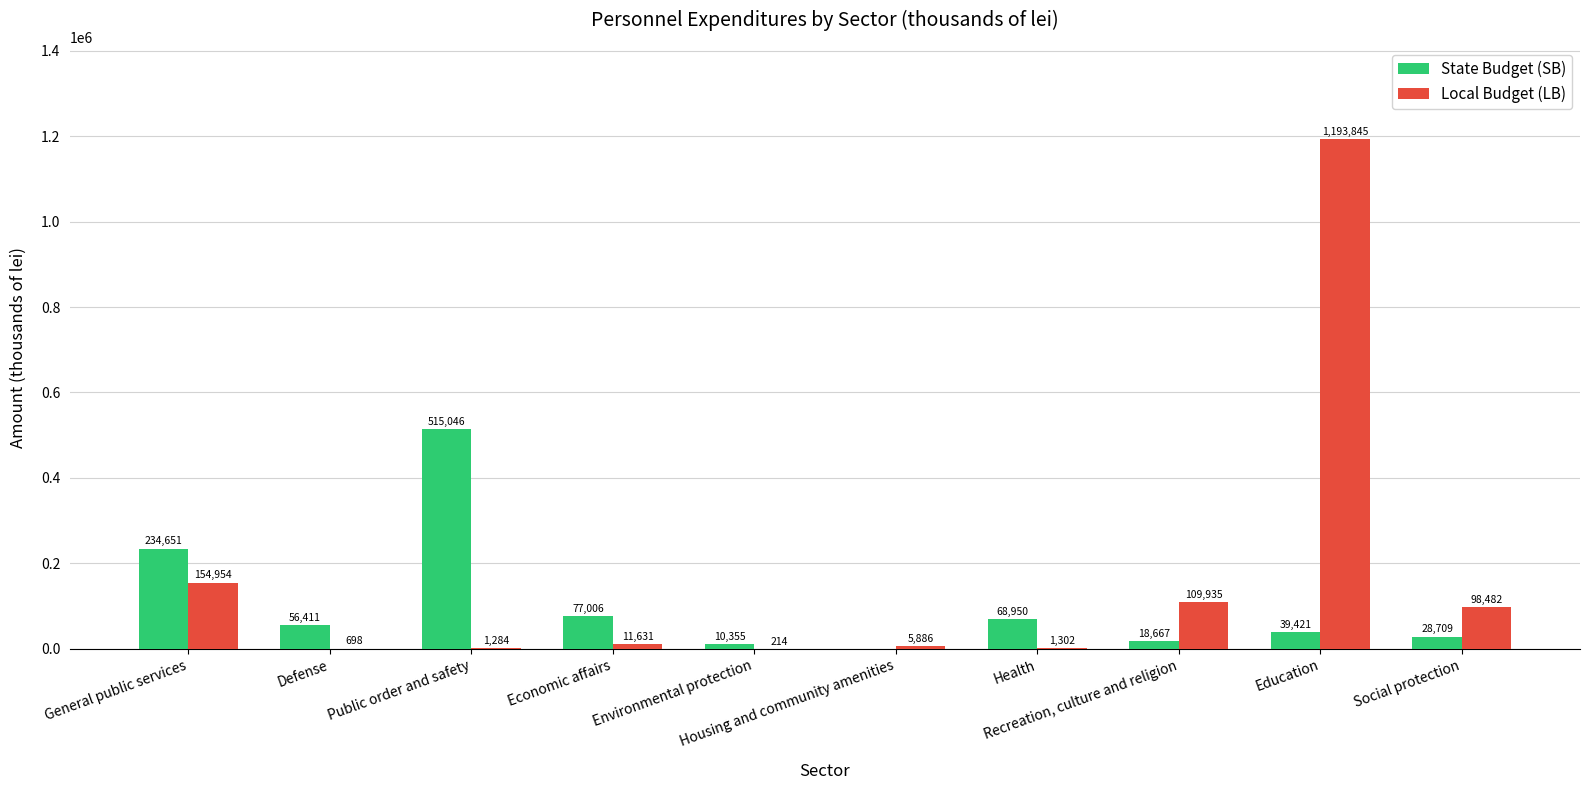

What is the difference between the Local Budget (LB) values at Defense and Housing and community amenities?

5188.0